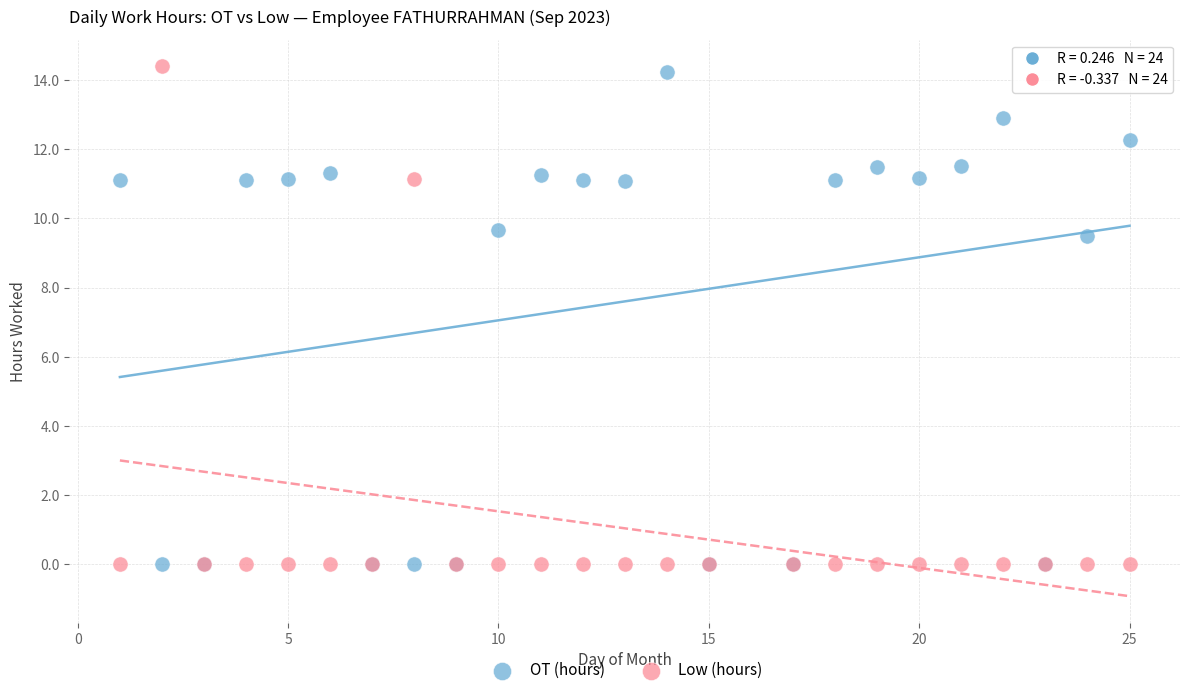

Which series has the widest spread of Y values?

Low (hours)